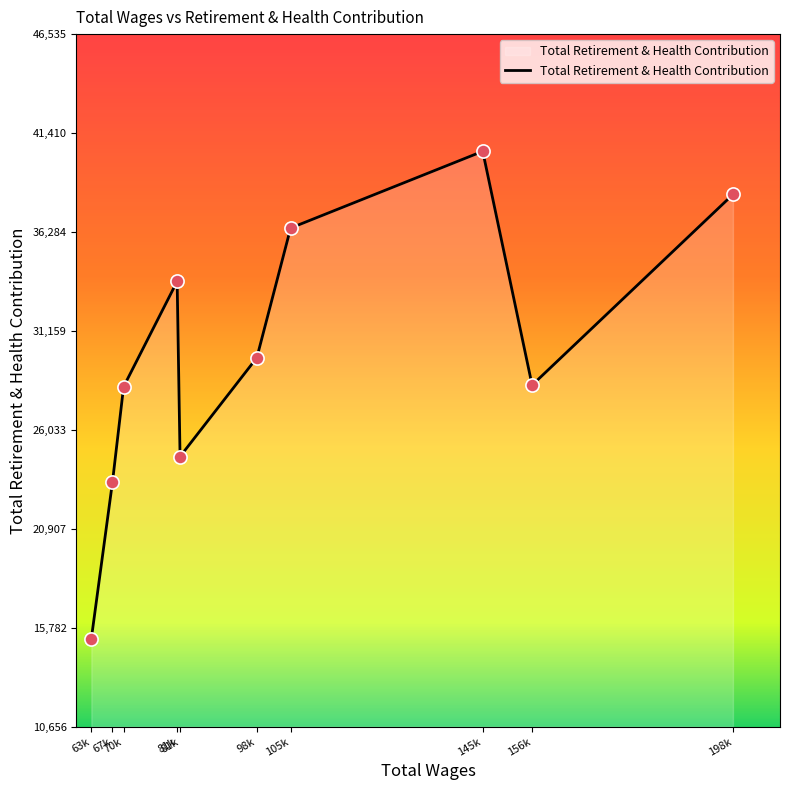

How many lines are shown in the chart?

1